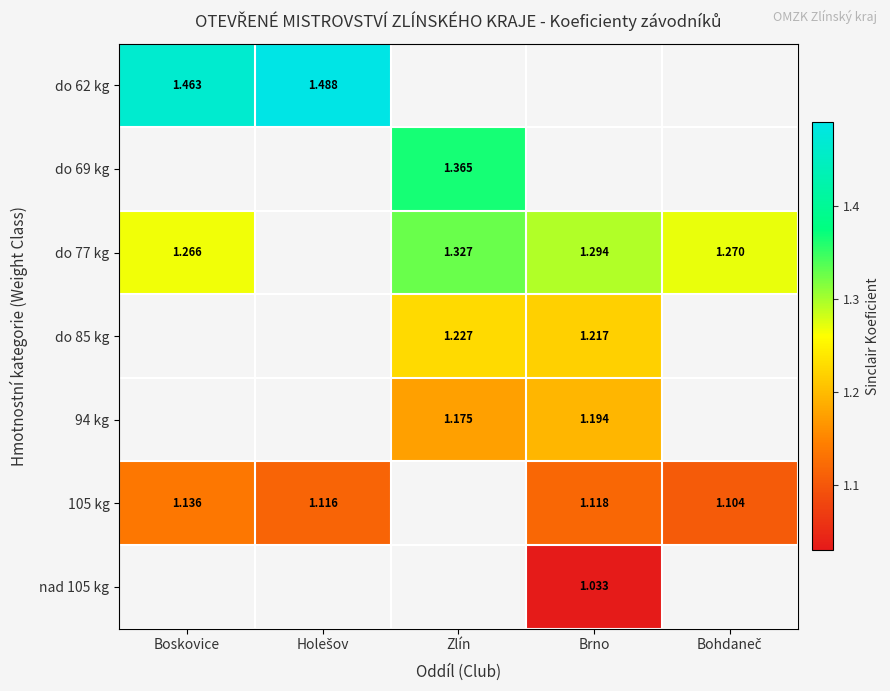

Which has a higher value, Brno or Zlín?

Zlín